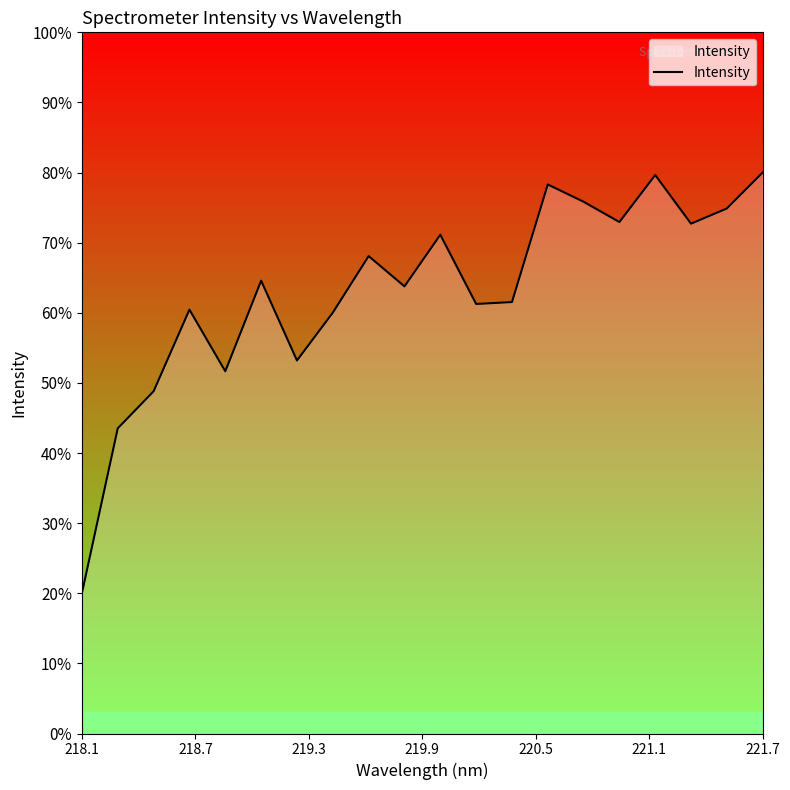

How many lines are shown in the chart?

1